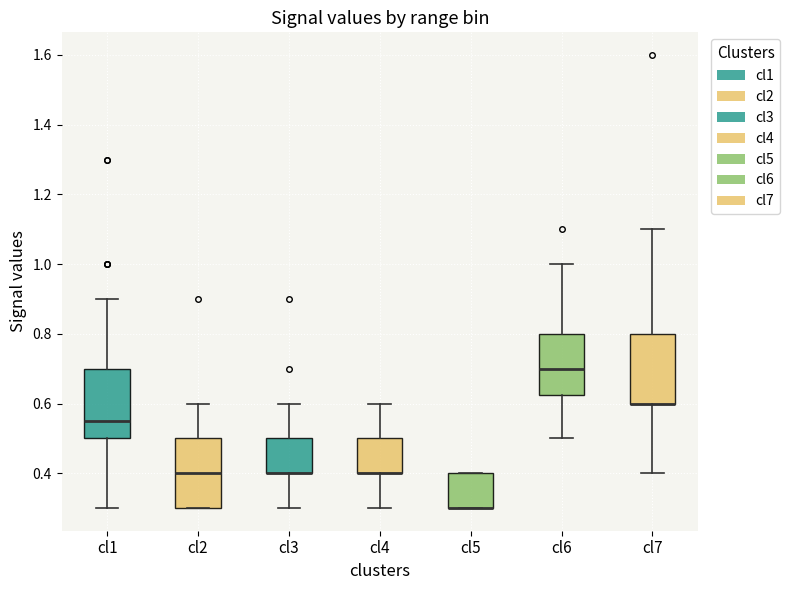

Reading left to right, read every box against the y-axis: the position of its median line, the range the box covers, and the ends of its whiskers. The values are not printed on the chart, so give them approximately, as read against the axis.

cl1: median 0.56, box 0.50 to 0.70, whiskers 0.30 to 0.90
cl2: median 0.40, box 0.30 to 0.50, whiskers 0.30 to 0.60
cl3: median 0.40 (drawn on the box's lower edge), box 0.40 to 0.50, whiskers 0.30 to 0.60
cl4: median 0.40 (drawn on the box's lower edge), box 0.40 to 0.50, whiskers 0.30 to 0.60
cl5: median 0.30 (drawn on the box's lower edge), box 0.30 to 0.40, whiskers 0.30 to 0.40
cl6: median 0.70, box 0.62 to 0.80, whiskers 0.50 to 1.00
cl7: median 0.60 (drawn on the box's lower edge), box 0.60 to 0.80, whiskers 0.40 to 1.10